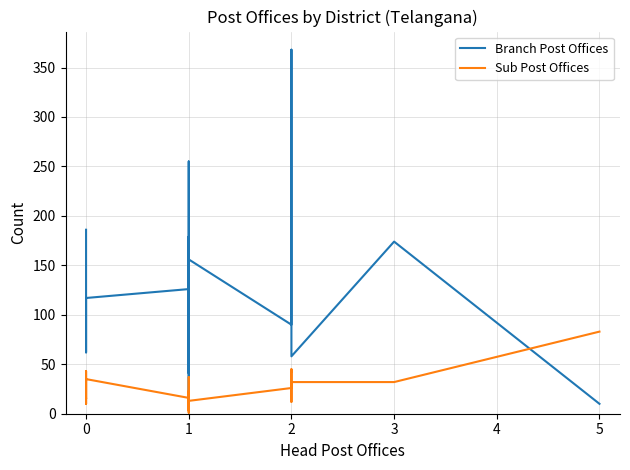

What is the value of the Branch Post Offices point at the 27th from the left?

289